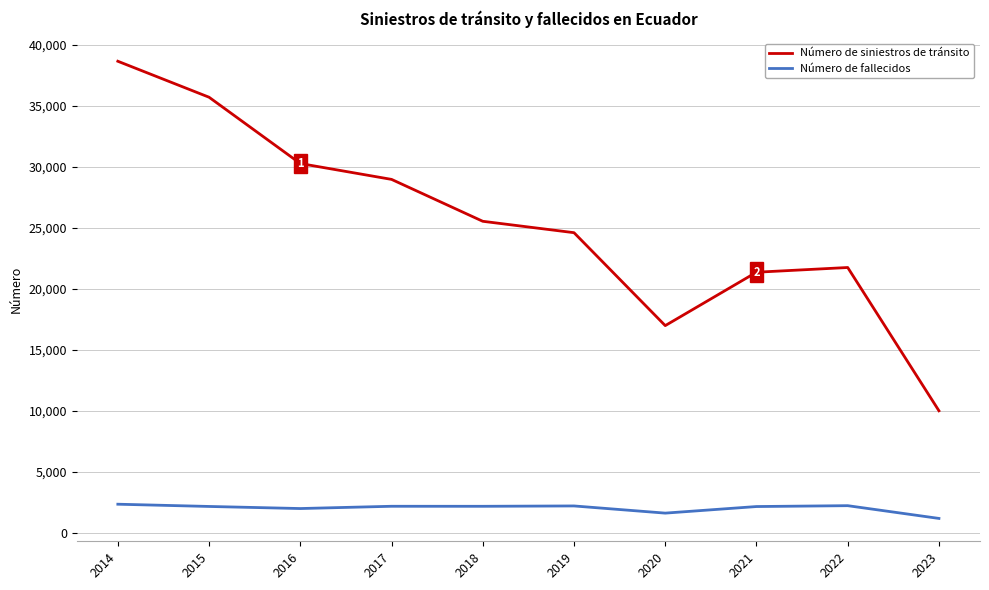

The Número de siniestros de tránsito series shows 14291 at 2023. True or false?

False